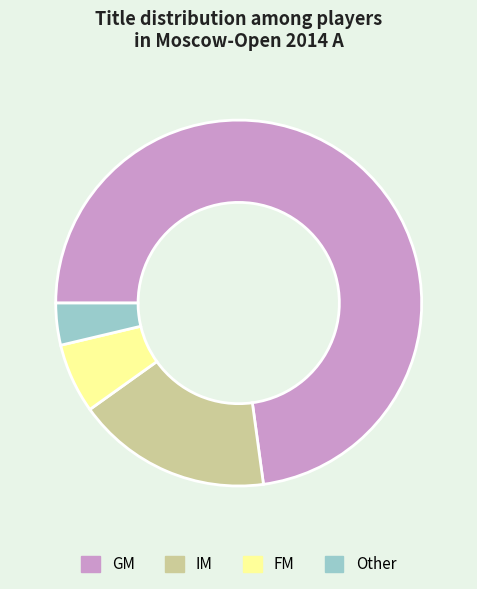

Rank the categories by value from highest to lowest.

GM, IM, FM, Other